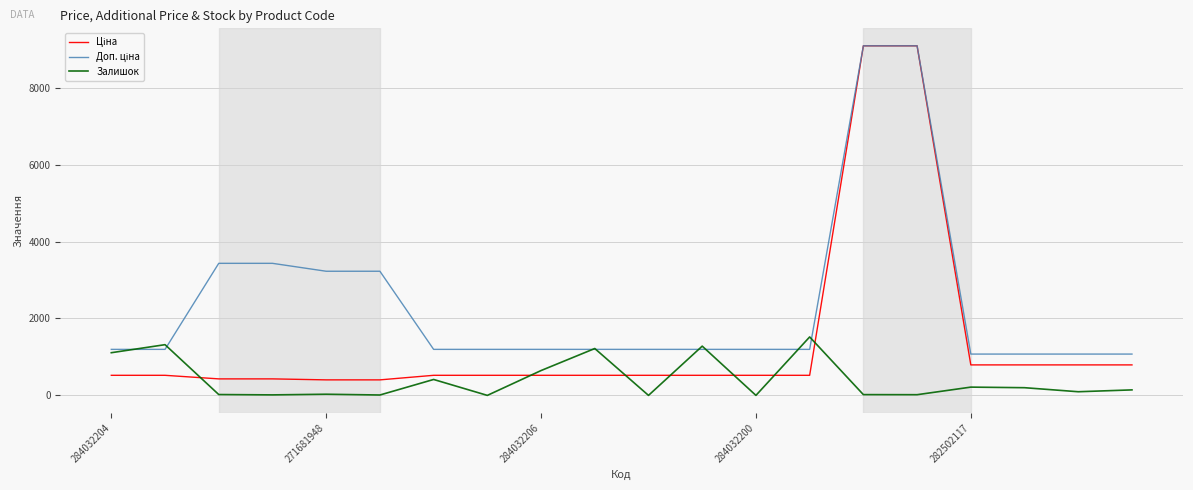

Does the chart display data point markers on the line(s)?

No